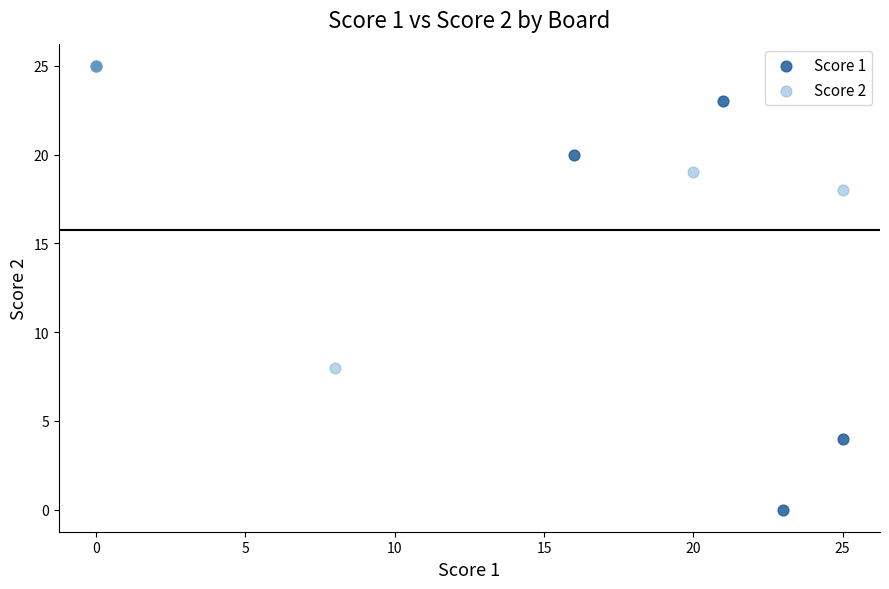

Which series reaches the minimum Y coordinate?

Score 1